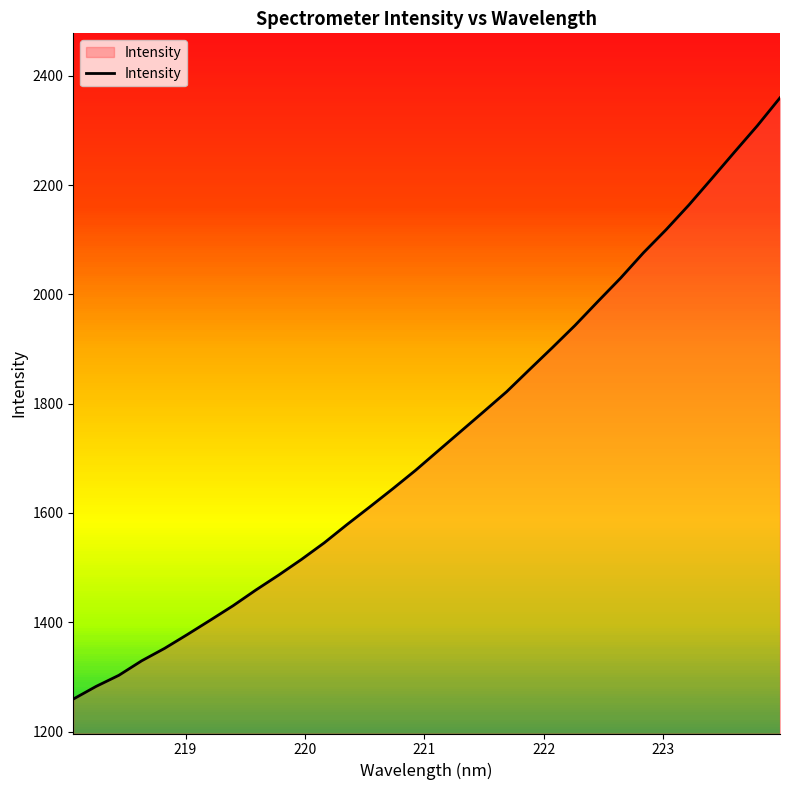

Reading left to right, extract all data points from this chart.

1259.3	1282.5	1302.9	1329.4	1352.1	1377.5	1403.6	1430.1	1458.9	1486.2	1514.9	1545.3	1578.8	1611.1	1644.0	1677.8	1713.8	1749.7	1785.6	1821.8	1862.2	1902.3	1943.1	1986.8	2029.7	2075.9	2118.4	2163.5	2211.6	2260.2	2308.3	2359.6